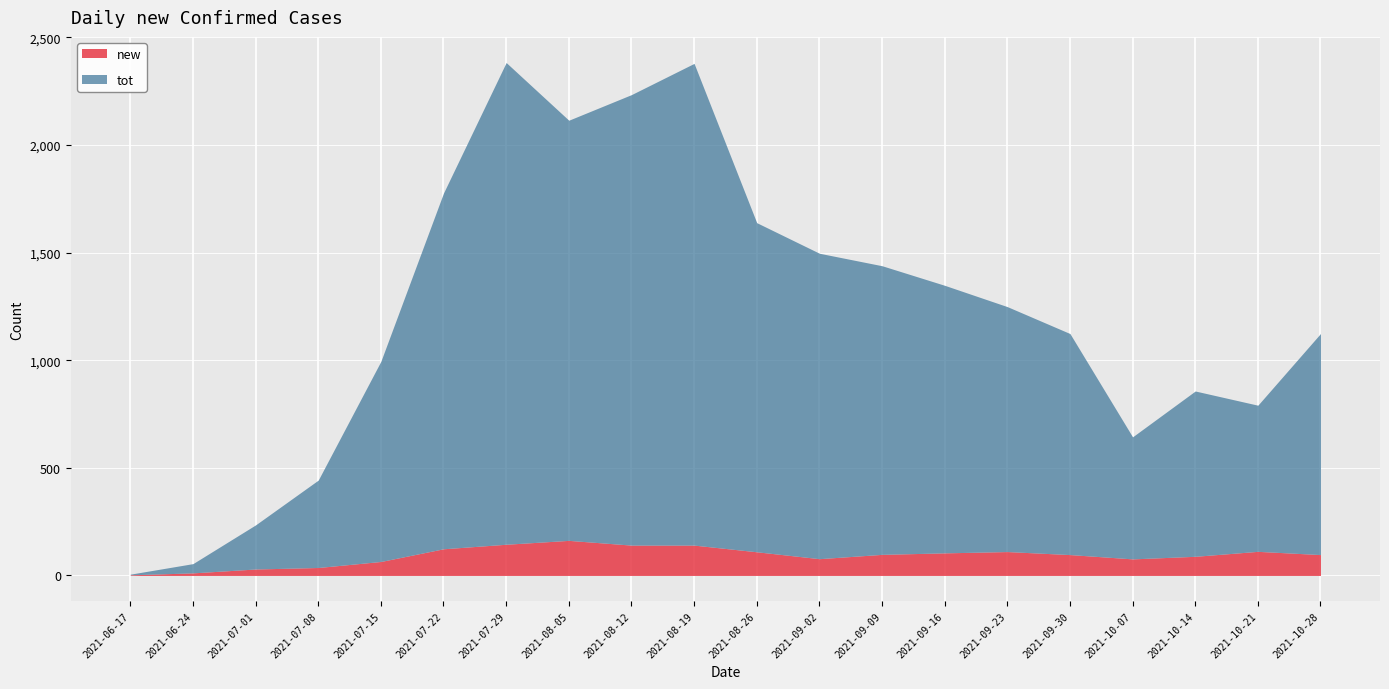

Reading right to left, list all the values displayed in this chart.

new: 2021-10-28=97	2021-10-21=112	2021-10-14=89	2021-10-07=77	2021-09-30=97	2021-09-23=111	2021-09-16=105	2021-09-09=98	2021-09-02=78	2021-08-26=110	2021-08-19=141	2021-08-12=141	2021-08-05=163	2021-07-29=145	2021-07-22=124	2021-07-15=65	2021-07-08=37	2021-07-01=30	2021-06-24=12	2021-06-17=3
tot: 2021-10-28=1027	2021-10-21=679	2021-10-14=768	2021-10-07=567	2021-09-30=1027	2021-09-23=1138	2021-09-16=1243	2021-09-09=1341	2021-09-02=1419	2021-08-26=1529	2021-08-19=2238	2021-08-12=2093	2021-08-05=1952	2021-07-29=2238	2021-07-22=1653	2021-07-15=930	2021-07-08=406	2021-07-01=205	2021-06-24=43	2021-06-17=3